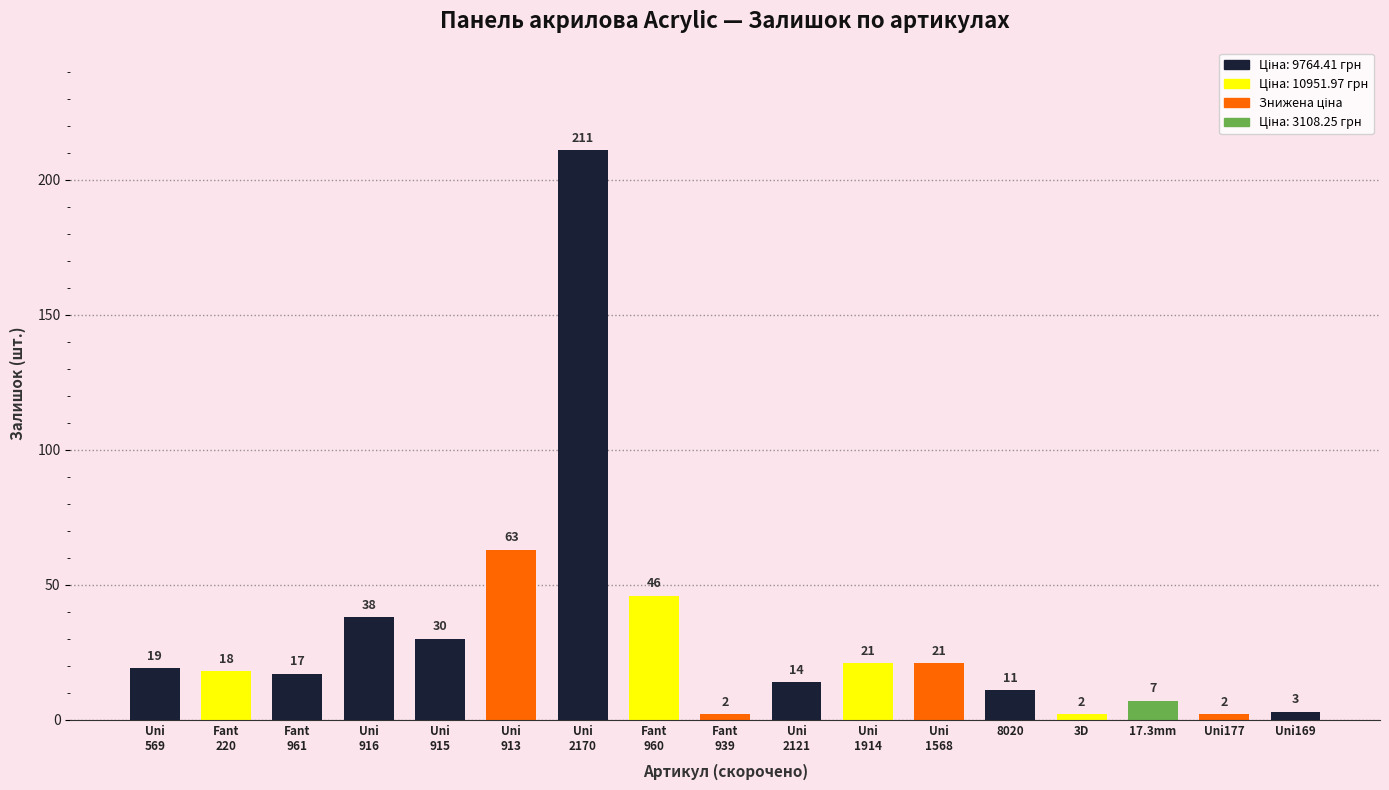

What is the difference between the values at 8020 and Uni
1568?

10